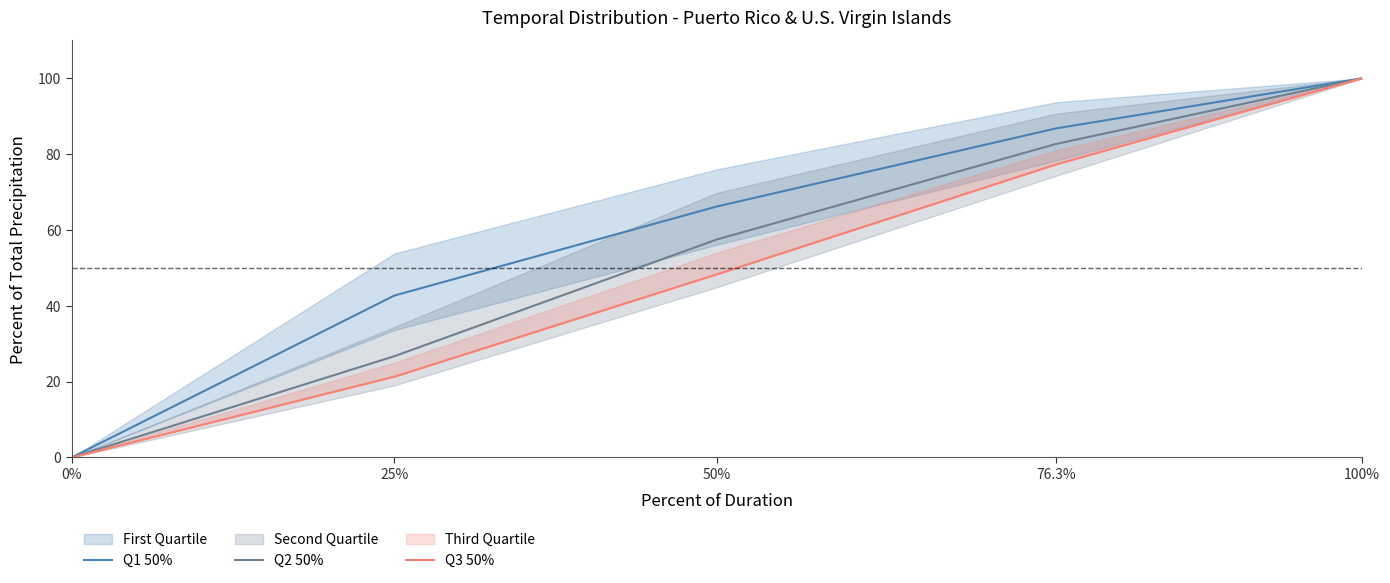

List the series in order of their overall mean, lowest first.

Q3 50%, Q2 50%, Q1 50%